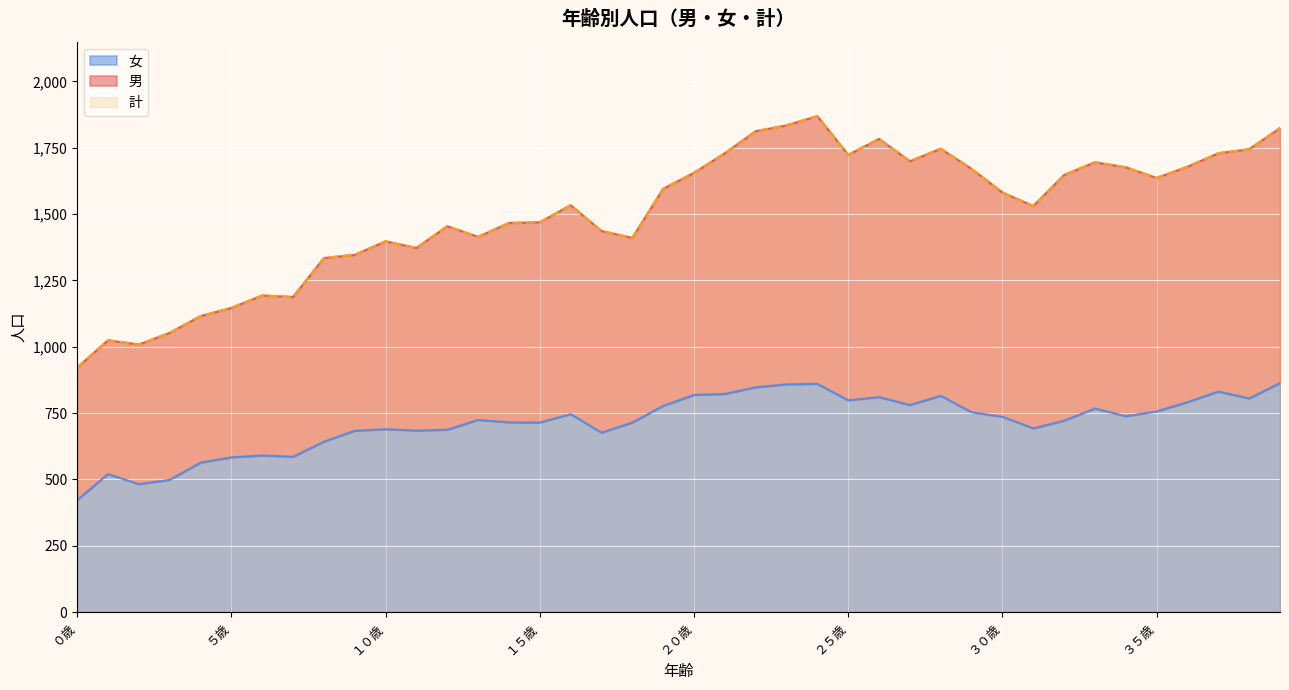

What is the minimum value for 女?

422